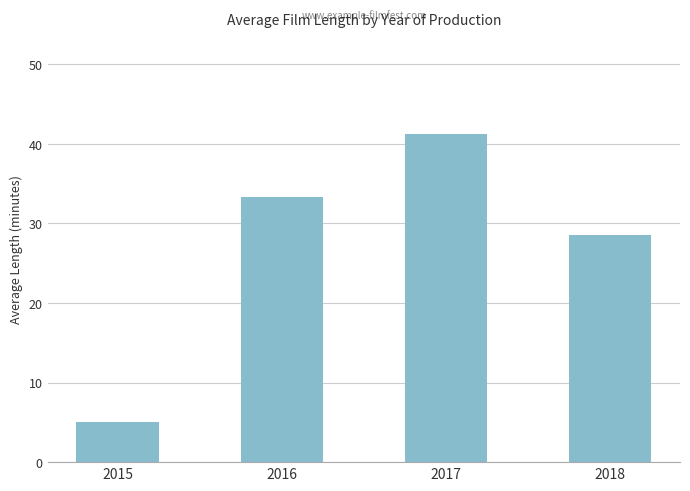

Where does the data first go above 33?

2016